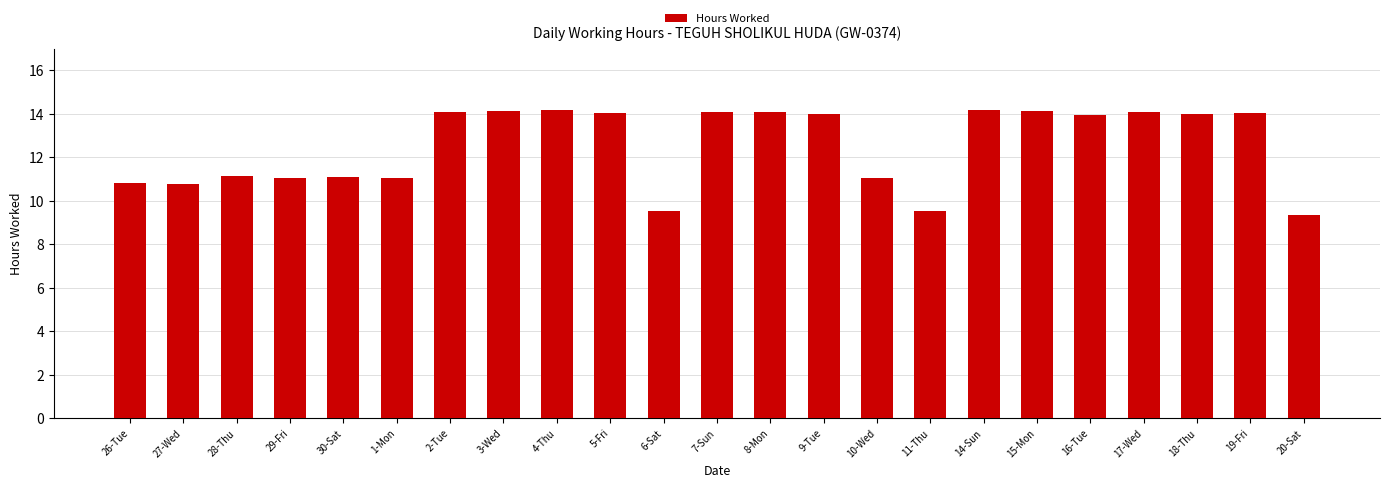

What is the sum of all values?

288.5